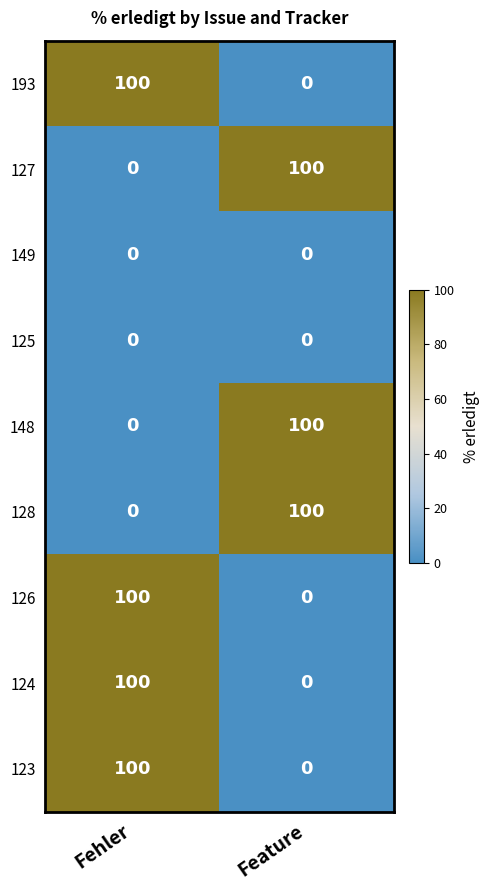

Is it true that 124 equals 143 at Fehler?

False